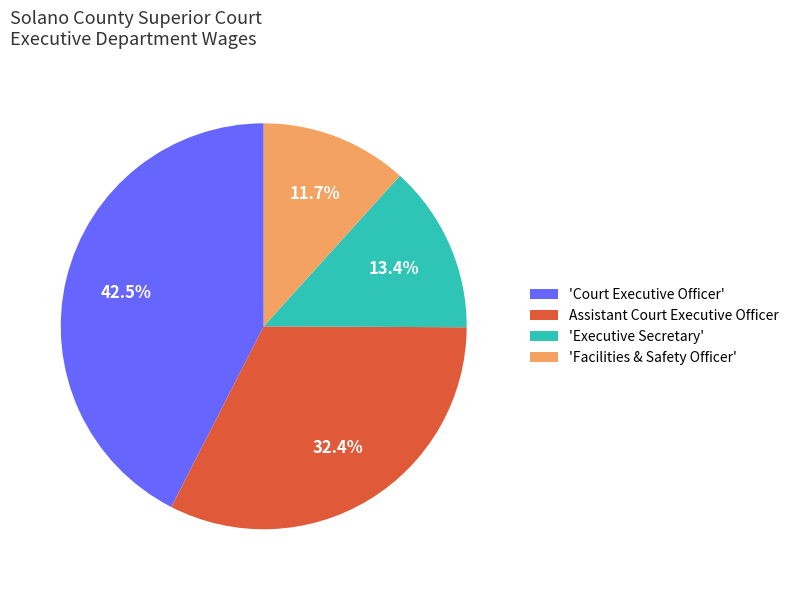

Count the number of slices in the pie.

4